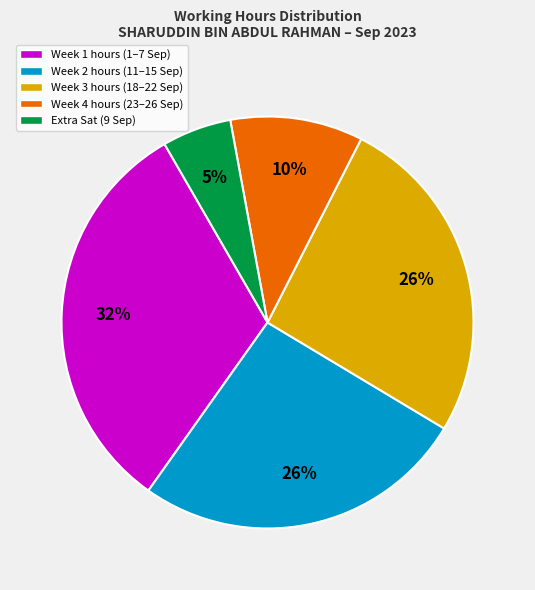

How many segments does this pie chart have?

5